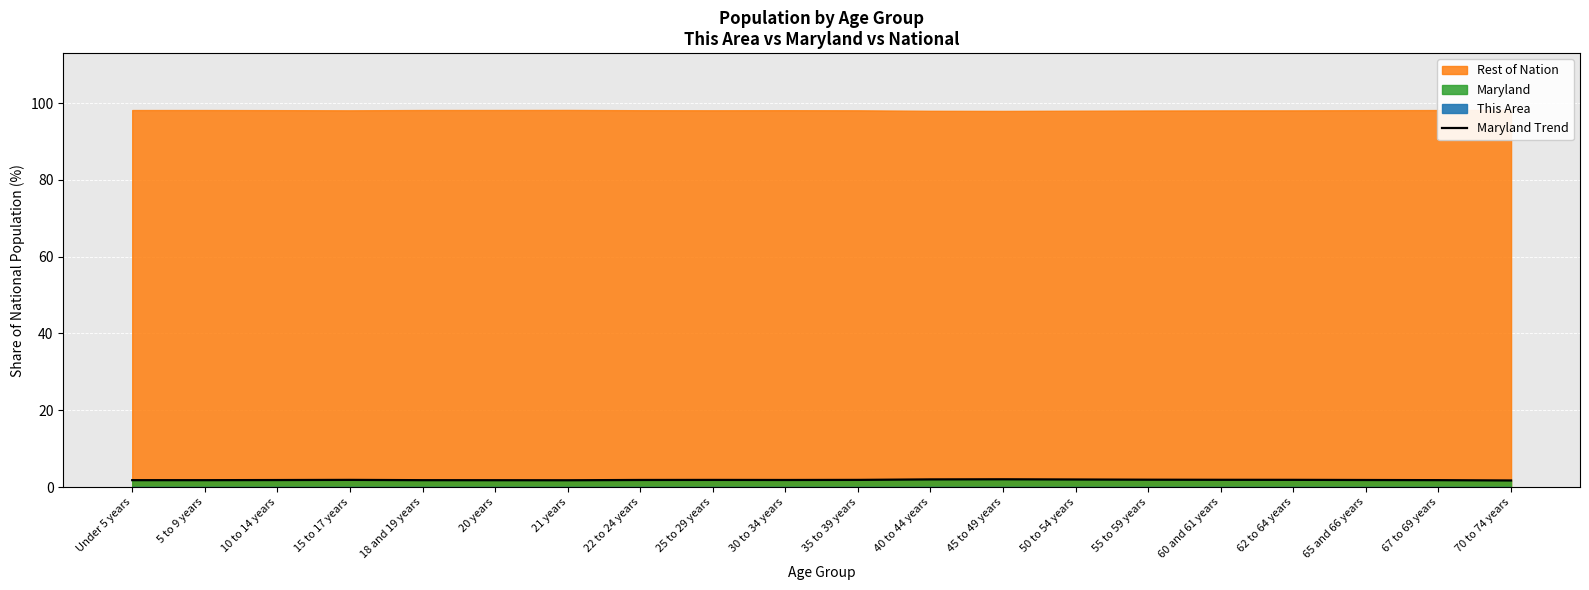

Is it true that Maryland Trend equals 1.9 at 60 and 61 years?

True